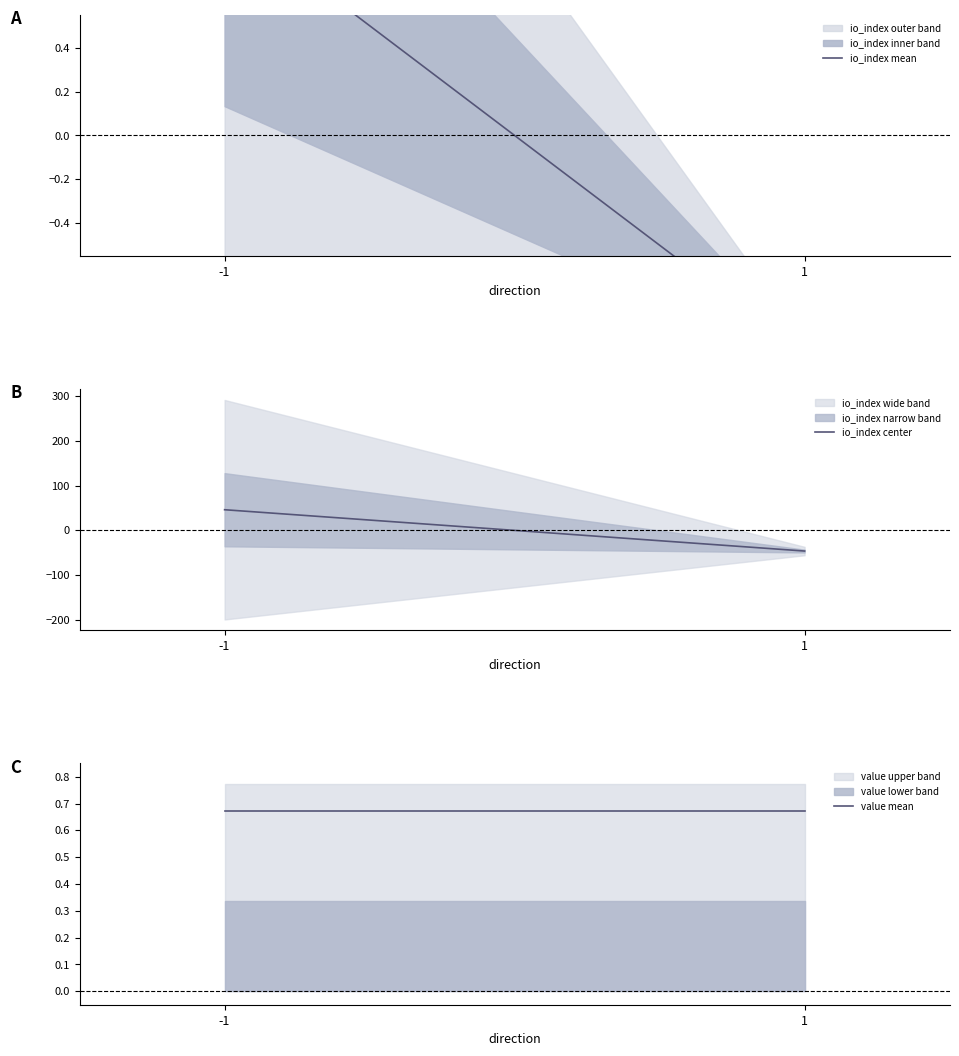

The value mean series shows 0.7 at -1. True or false?

True